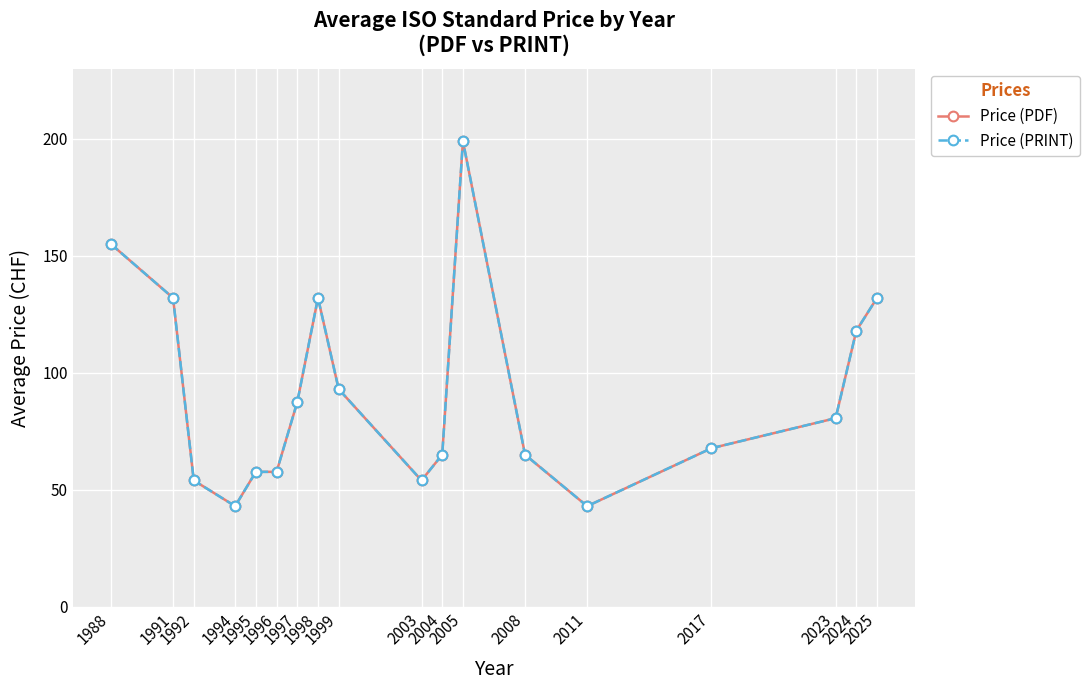

What is the maximum value for Price (PRINT)?

199.0